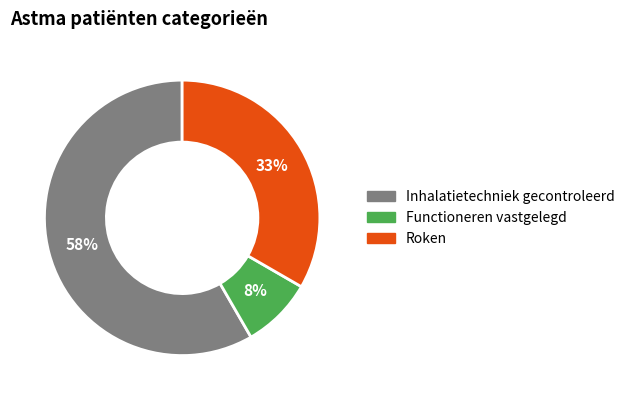

To the nearest percent, what portion does Functioneren vastgelegd represent?

8%